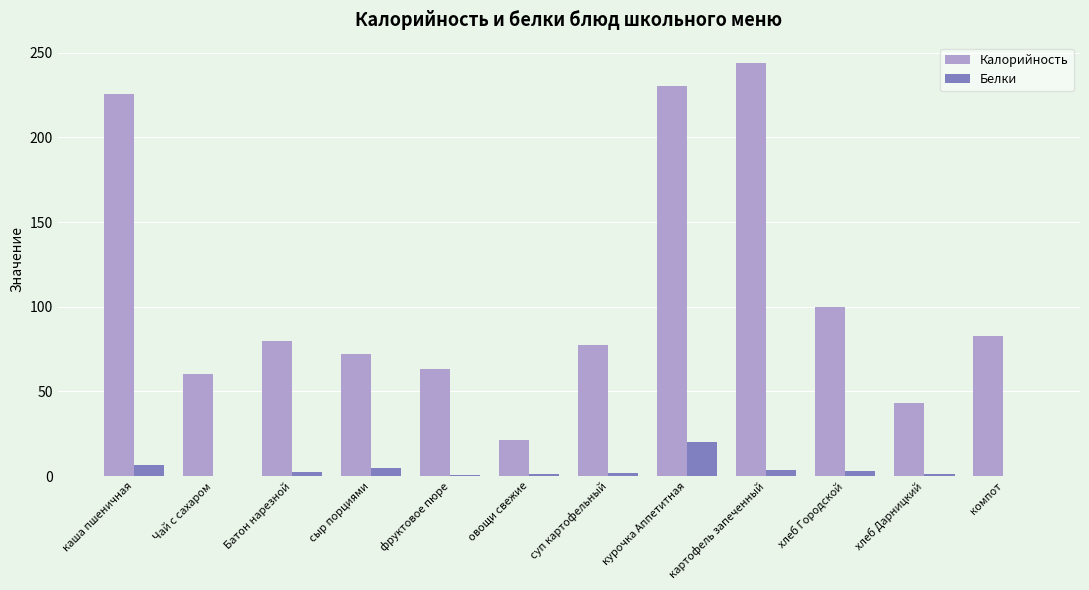

What are all the series names shown in the legend?

Калорийность, Белки